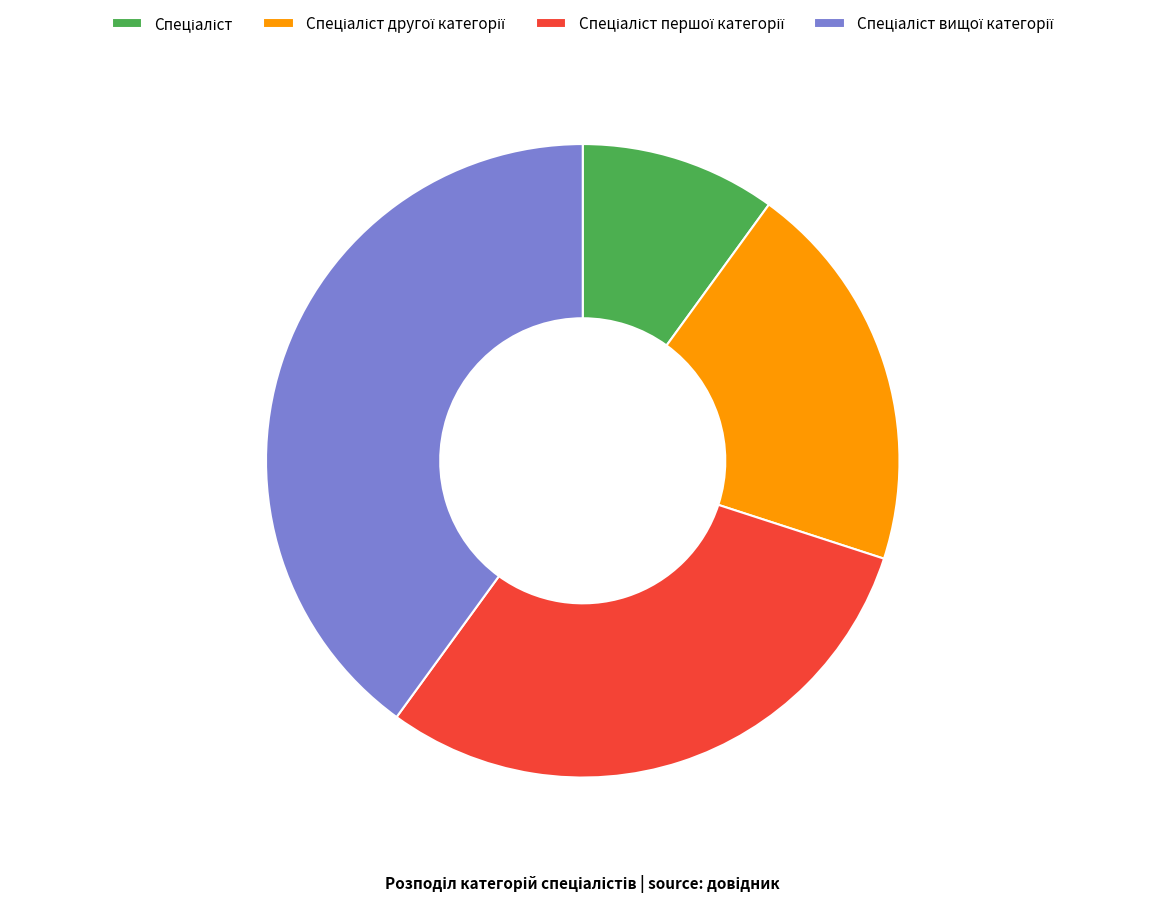

Does any single category account for the majority?

No